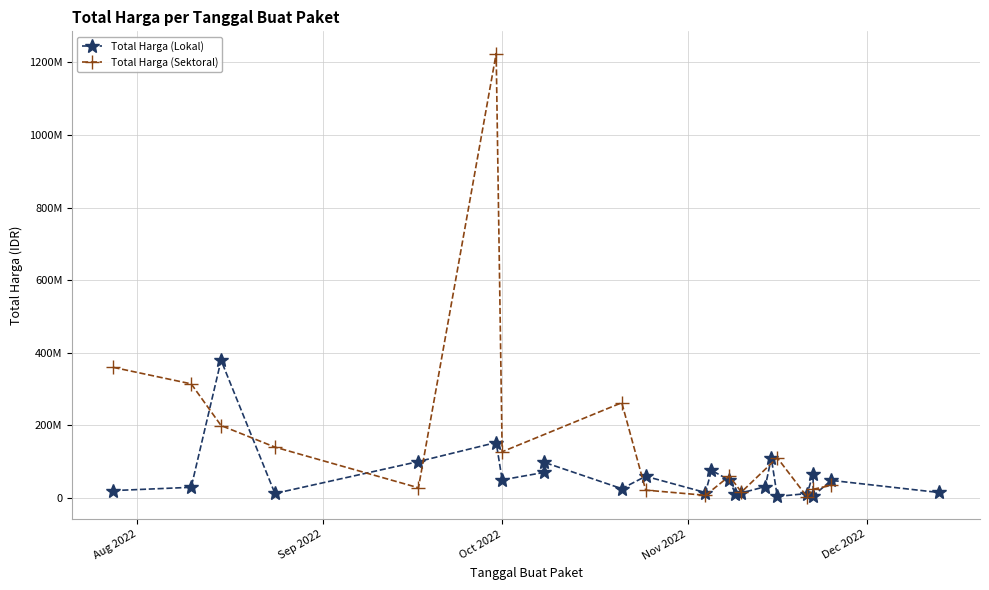

How many interior local valleys does the Total Harga (Lokal) series have?

7